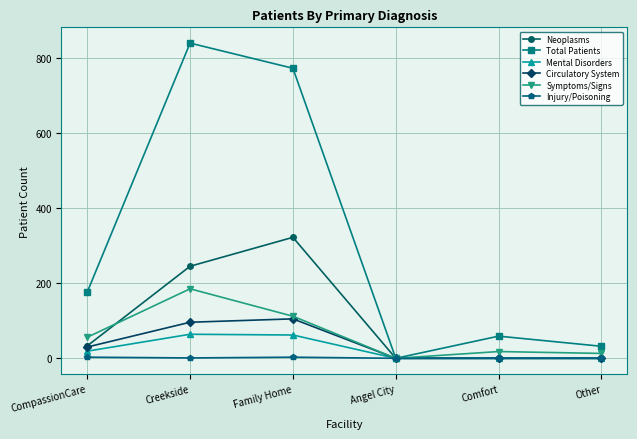

Is the value of Injury/Poisoning at Angel City greater than the value of Neoplasms at CompassionCare?

No